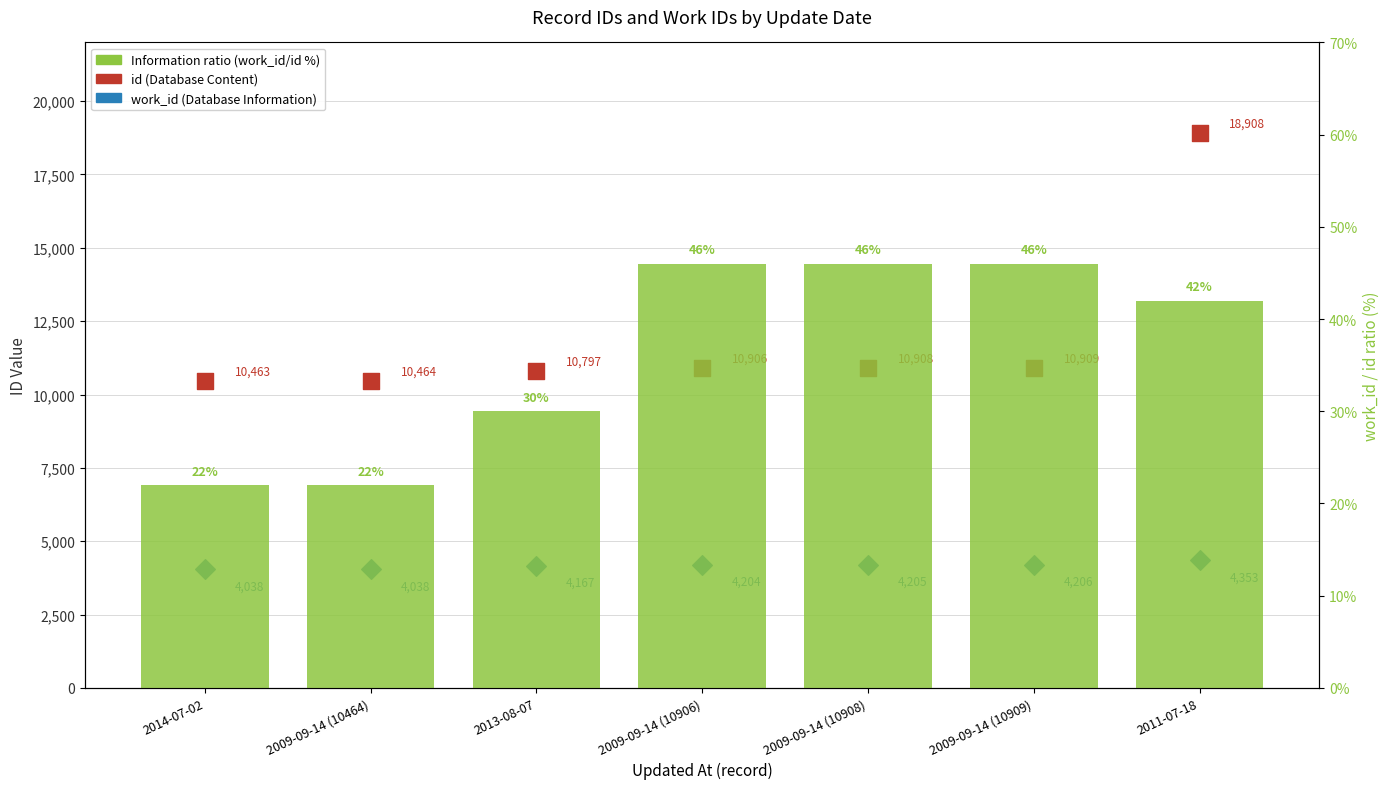

Which series has the largest Y range (max minus min)?

id